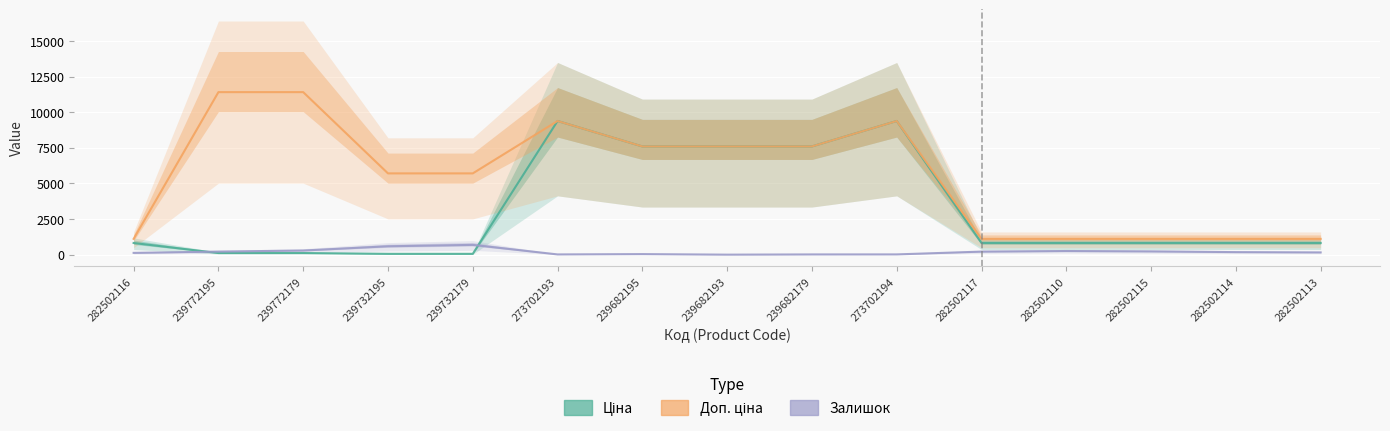

At which category is the sum across all series the highest?

273702194